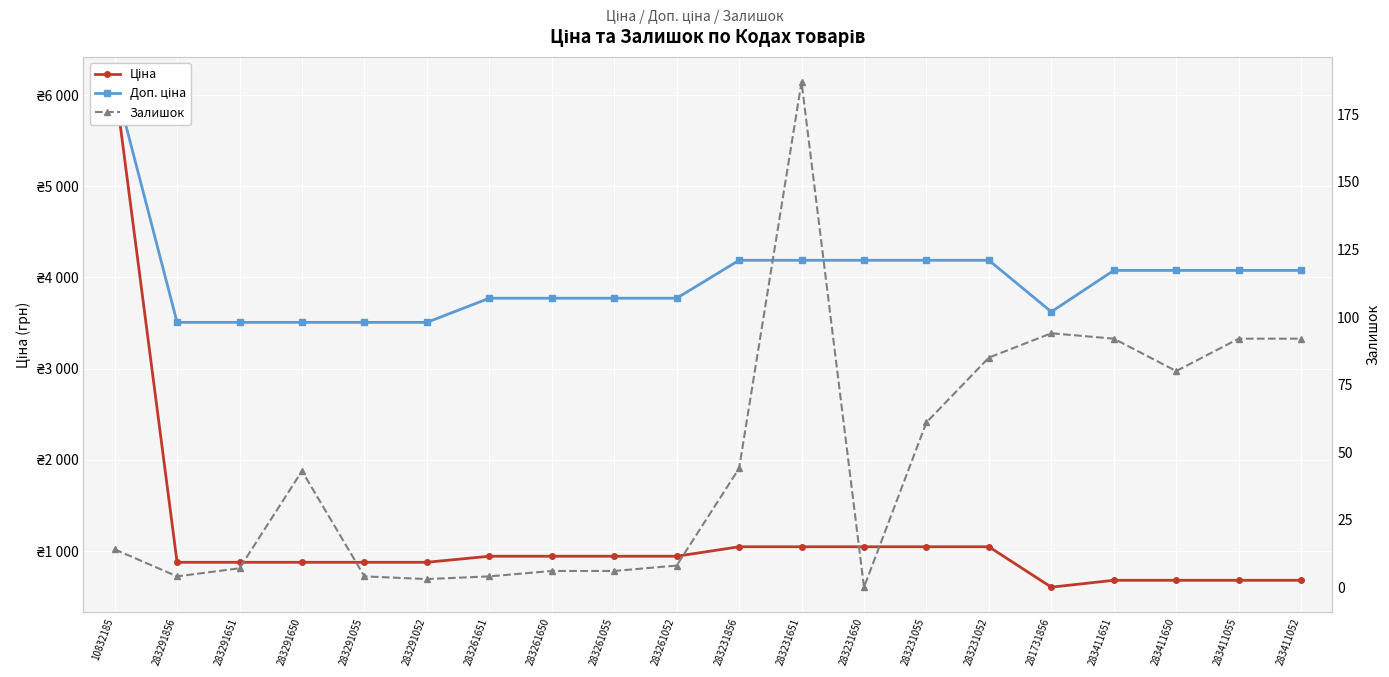

True or false: Доп. ціна has more than 2 interior local peaks.

False